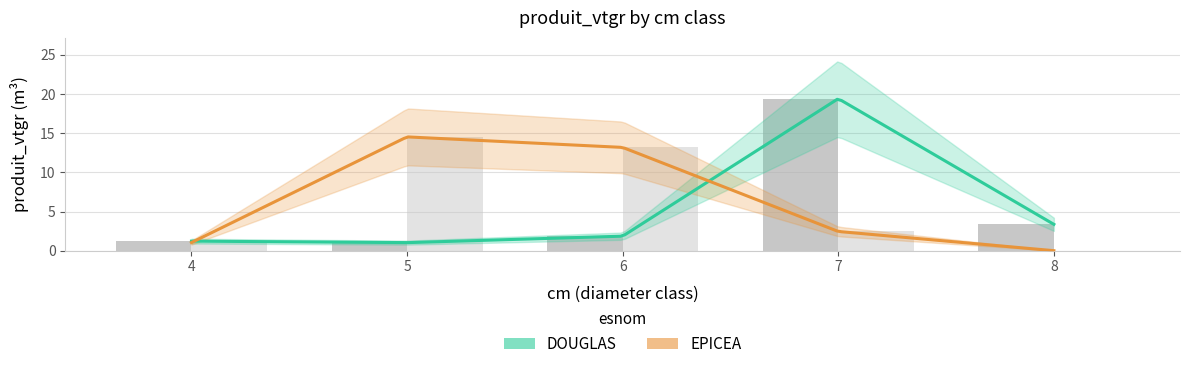

How many distinct data groups are displayed?

2